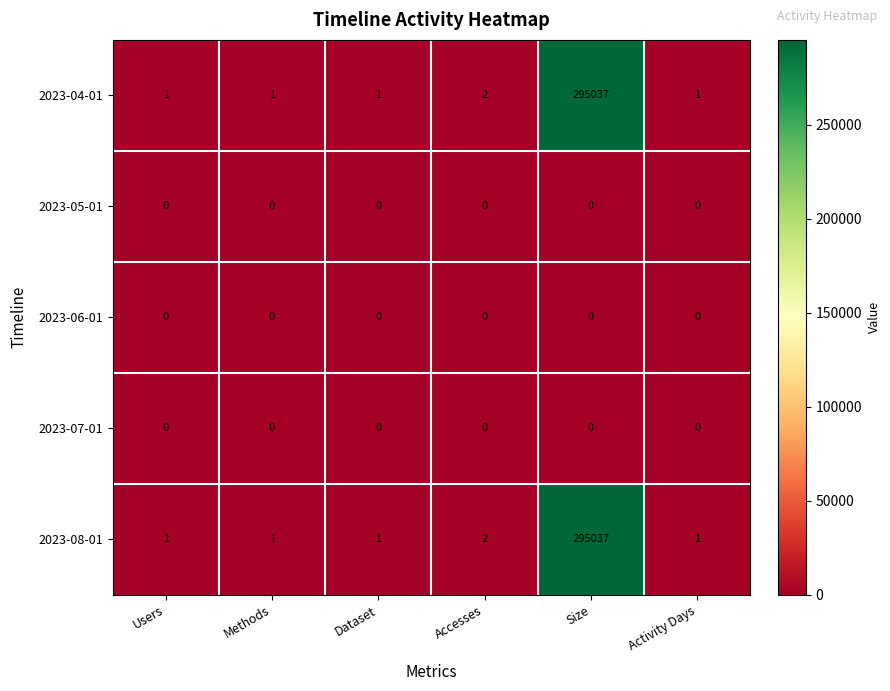

True or false: 2023-06-01 has a value of 0 at Size.

True